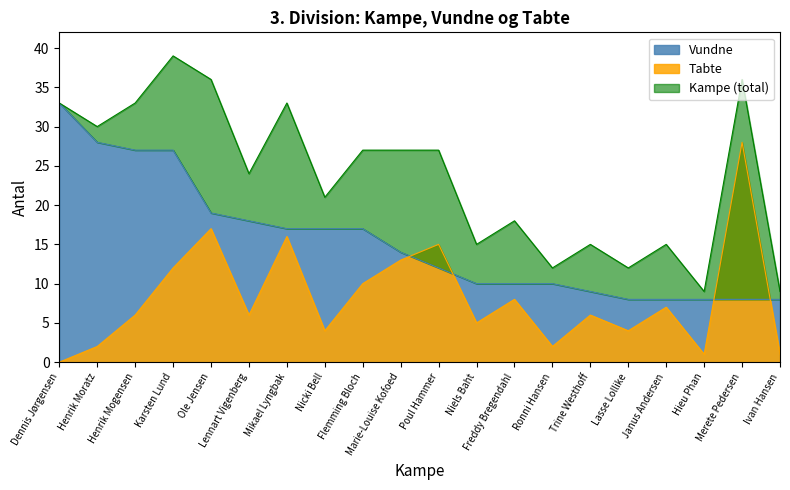

What is the approximate value of Tabte at Karsten Lund?

12